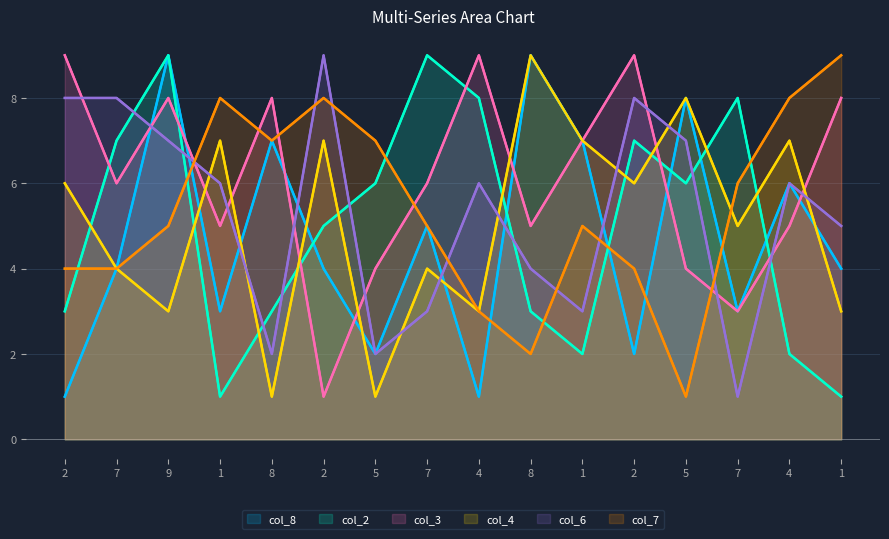

At which category does the chart reach its peak across all series?

9